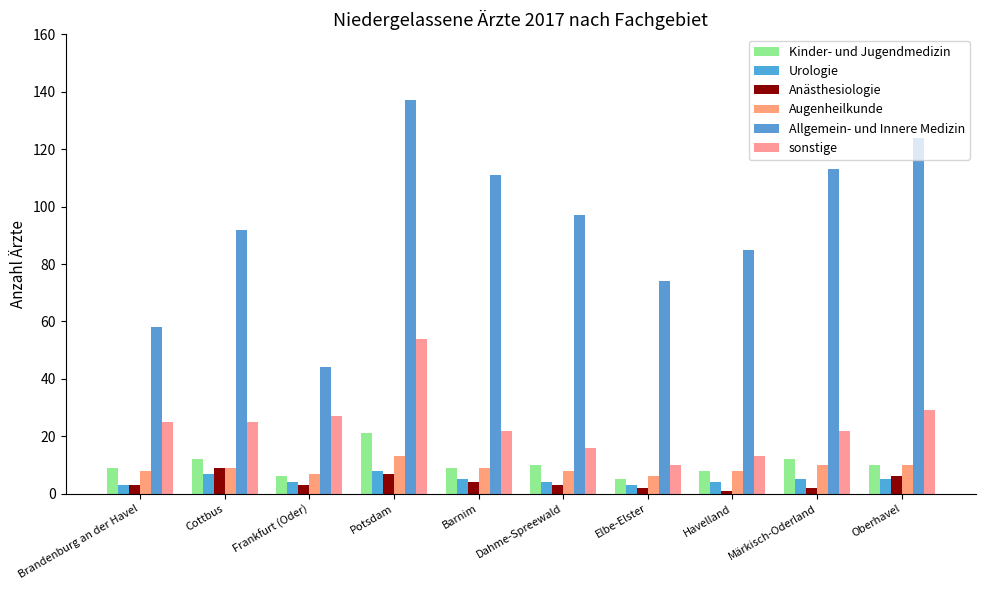

What position from the left is Frankfurt (Oder)?

3